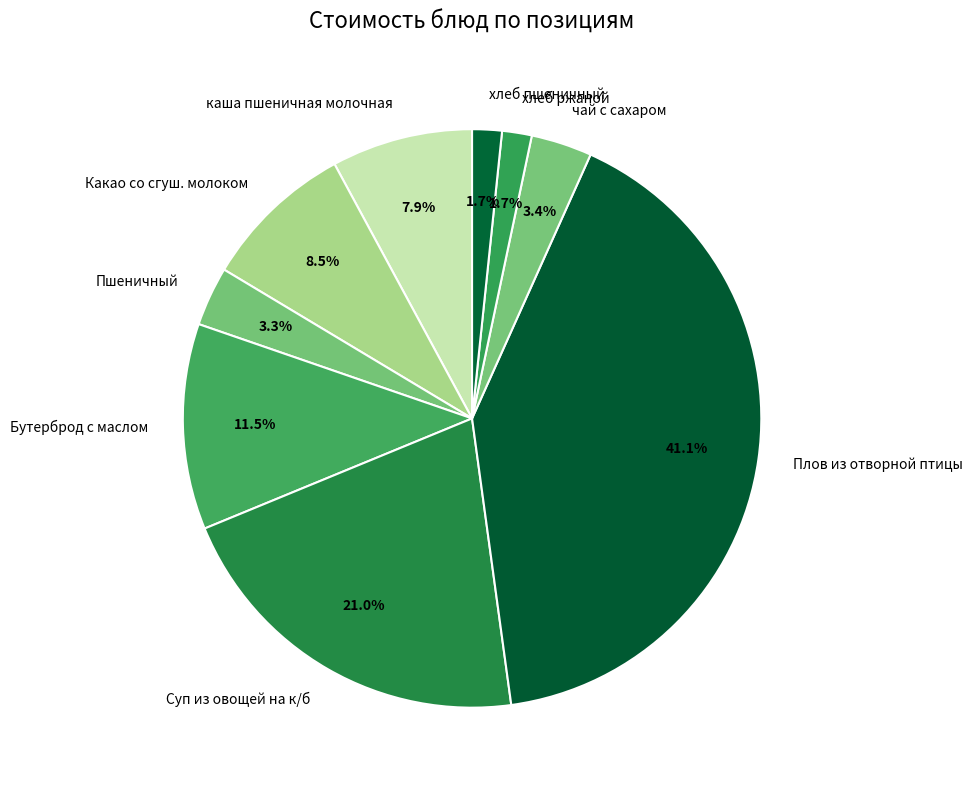

Which has a higher value, Бутерброд с маслом or каша пшеничная молочная?

Бутерброд с маслом